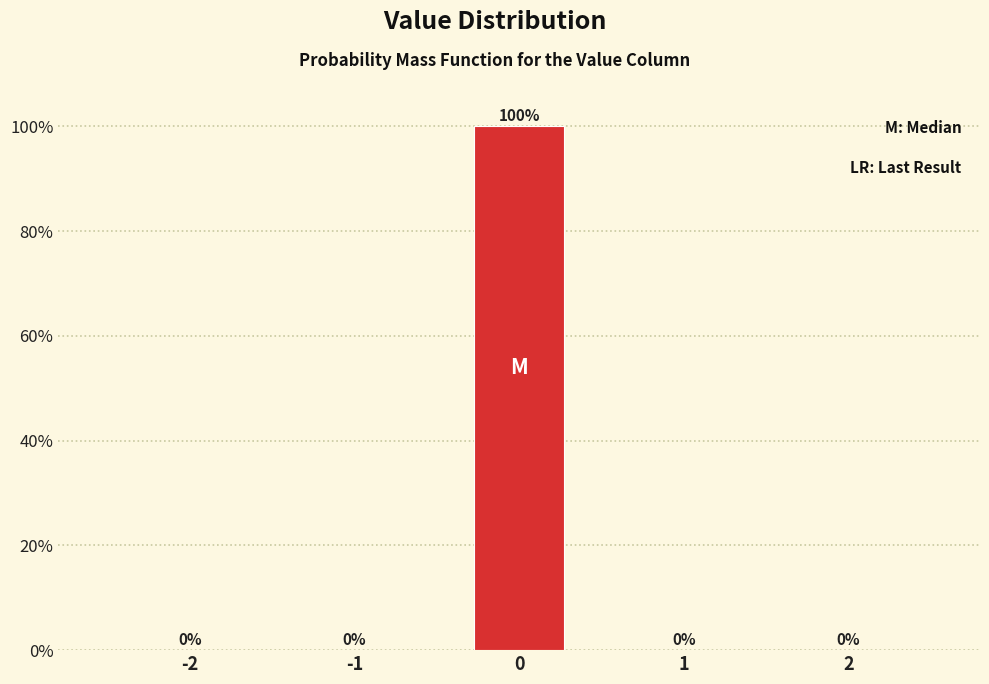

Reading left to right, extract all data points from this chart.

-2=0	-1=0	0=100	1=0	2=0